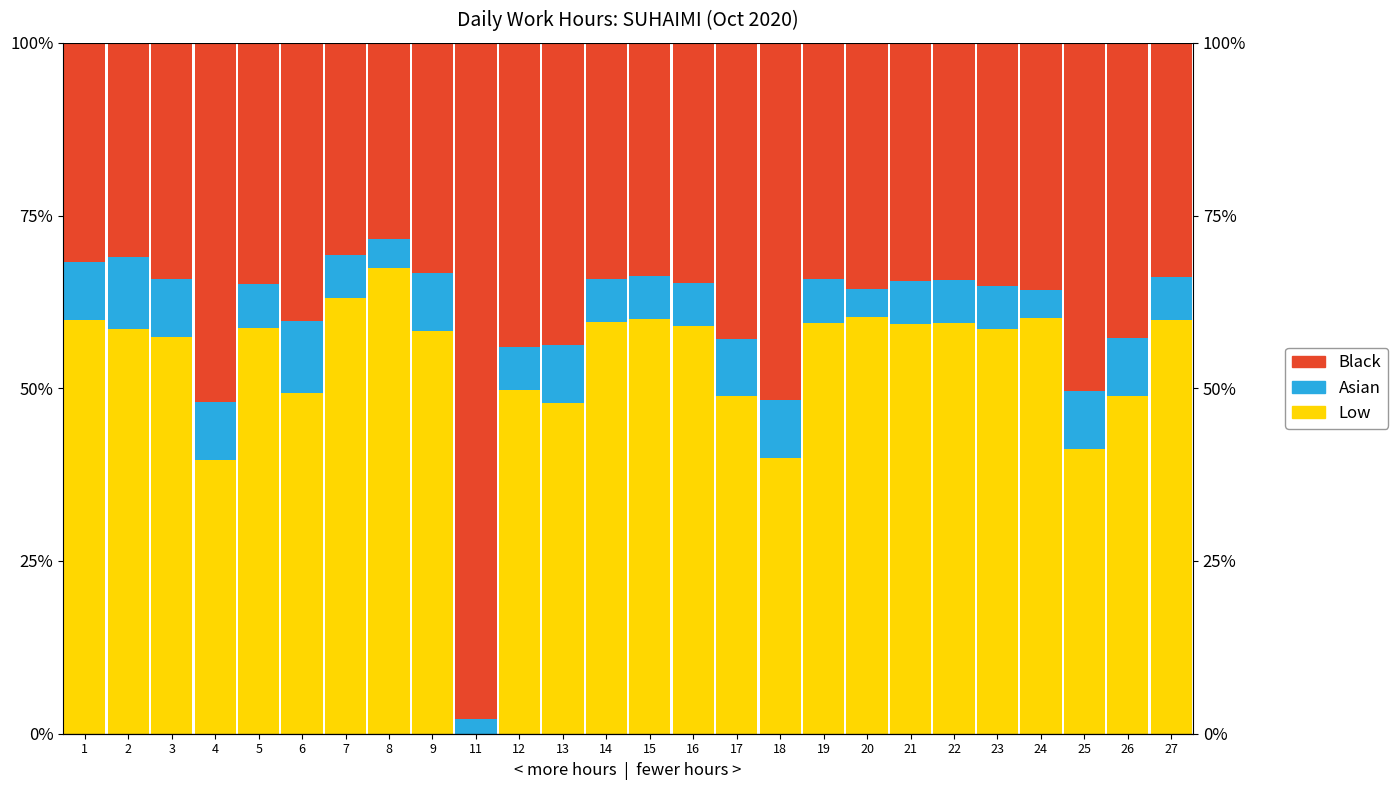

Between 1 and 2, which is larger?

1